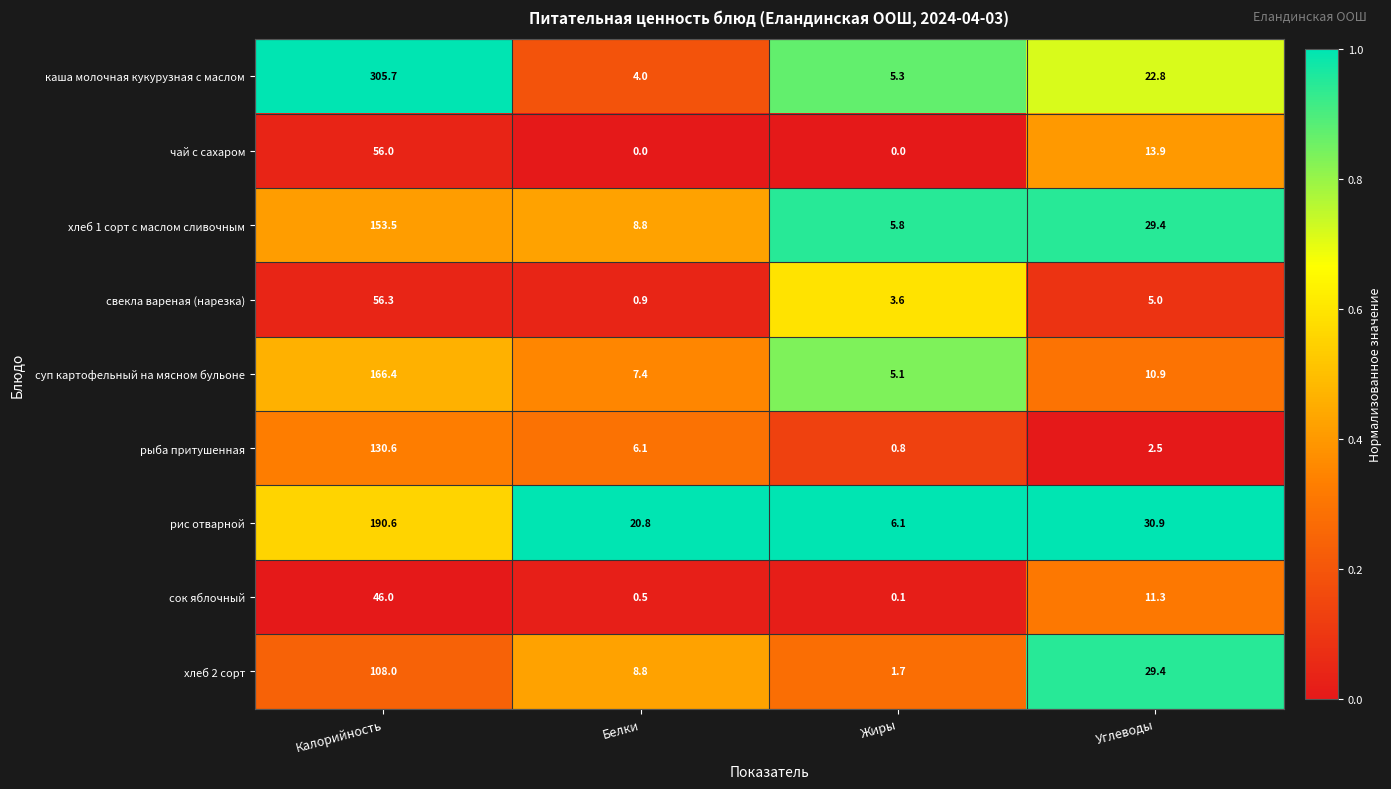

Where does the чай с сахаром series first go above 13?

Калорийность